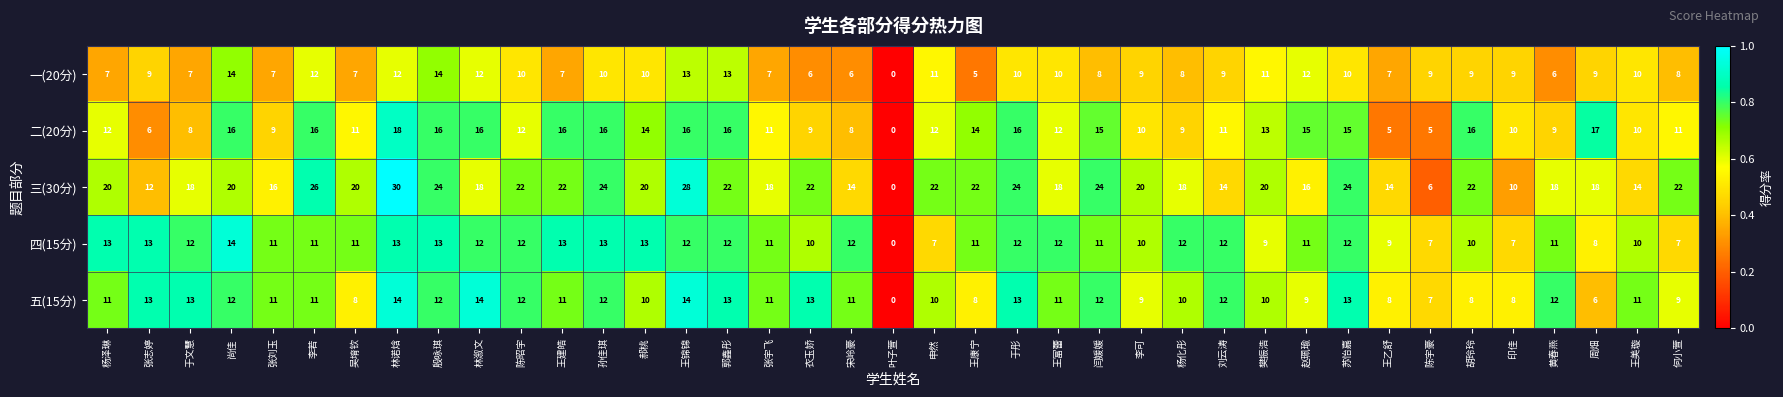

The value of 三(30分) at 陈昭宇 is 14. True or false?

False